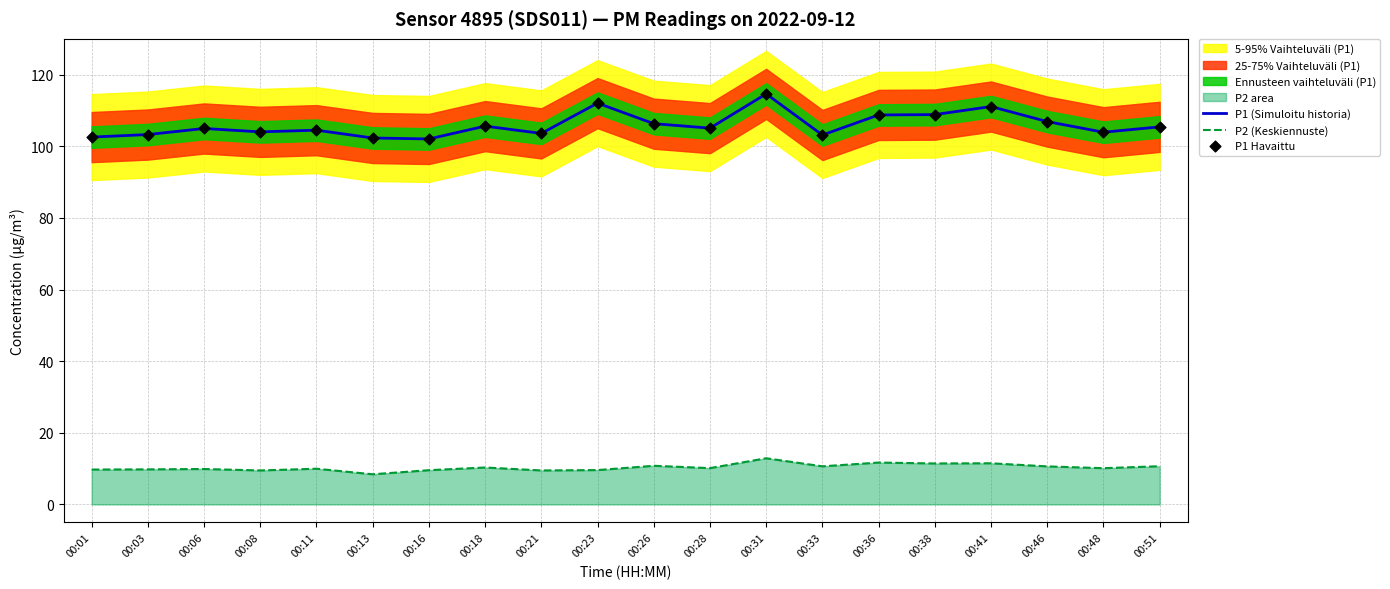

Which series has the largest total across all categories?

P1 (Simuloitu historia)